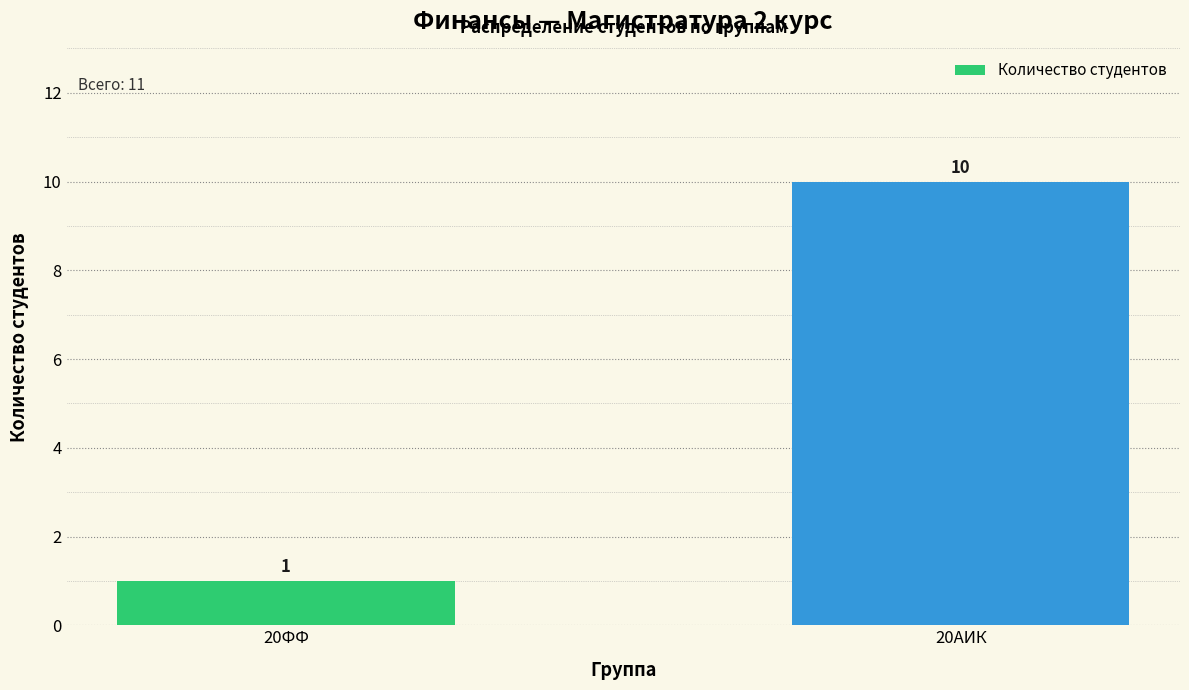

What is the difference between the values at 20ФФ and 20АИК?

9